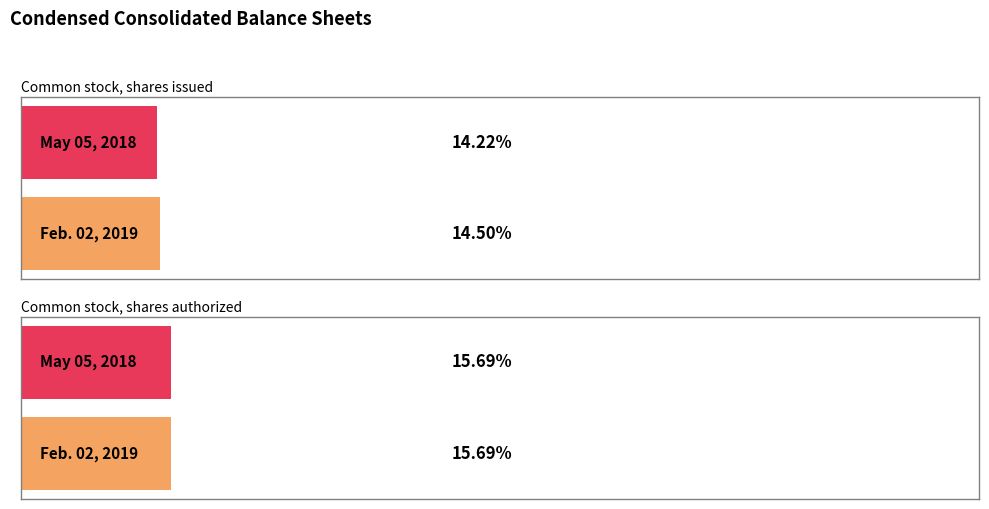

At how many categories does at least one series exceed 14284743?

2